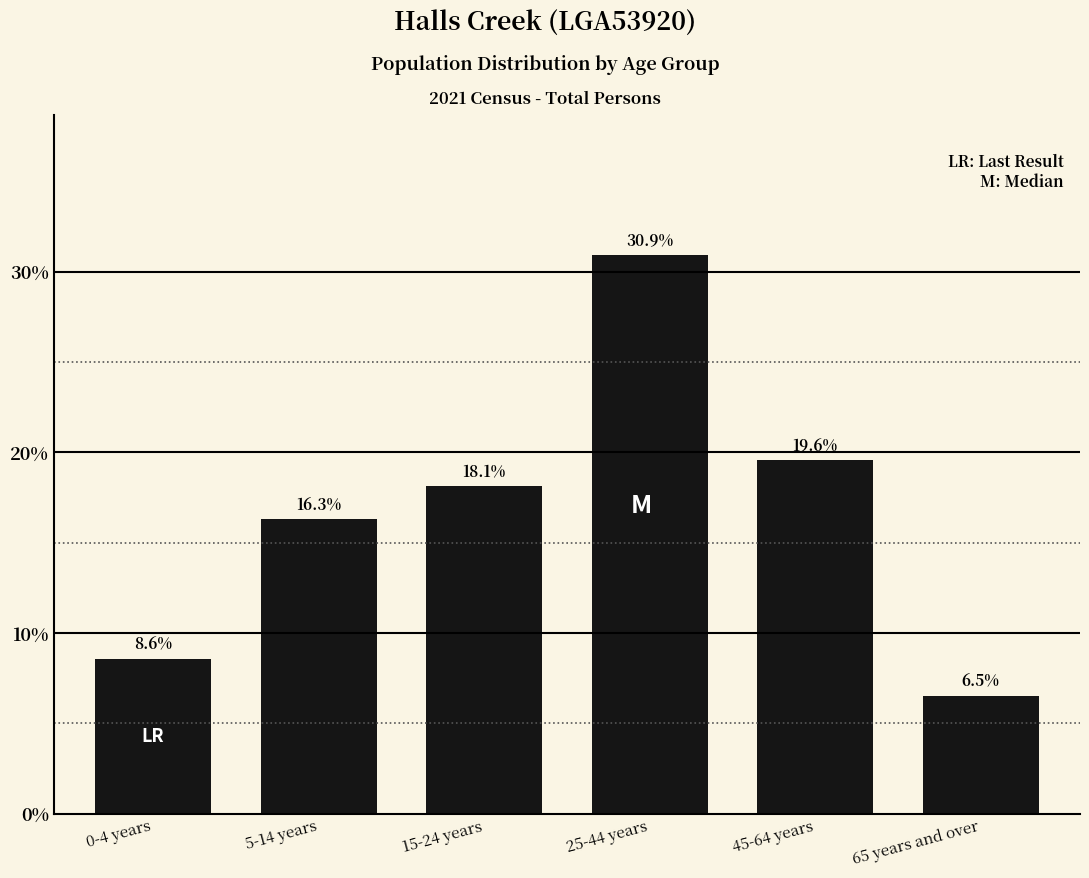

Reading left to right, extract all data points from this chart.

0-4 years=8.6	5-14 years=16.3	15-24 years=18.1	25-44 years=30.9	45-64 years=19.6	65 years and over=6.5